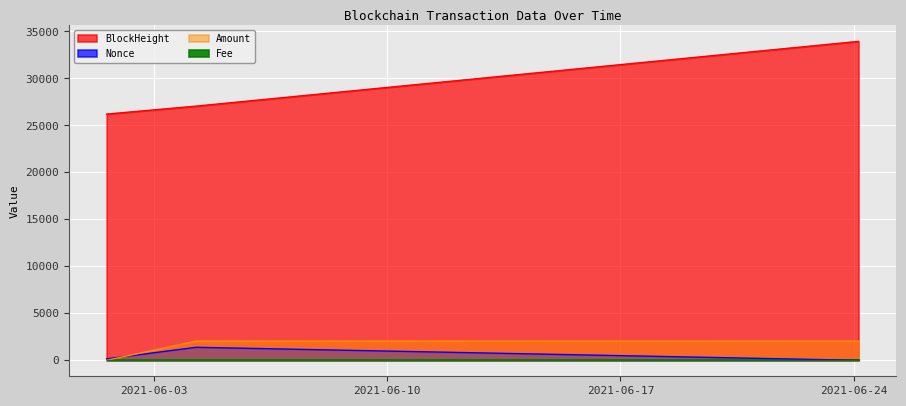

What is the label of the 1st point from the right?

2021-06-24 03:30:00